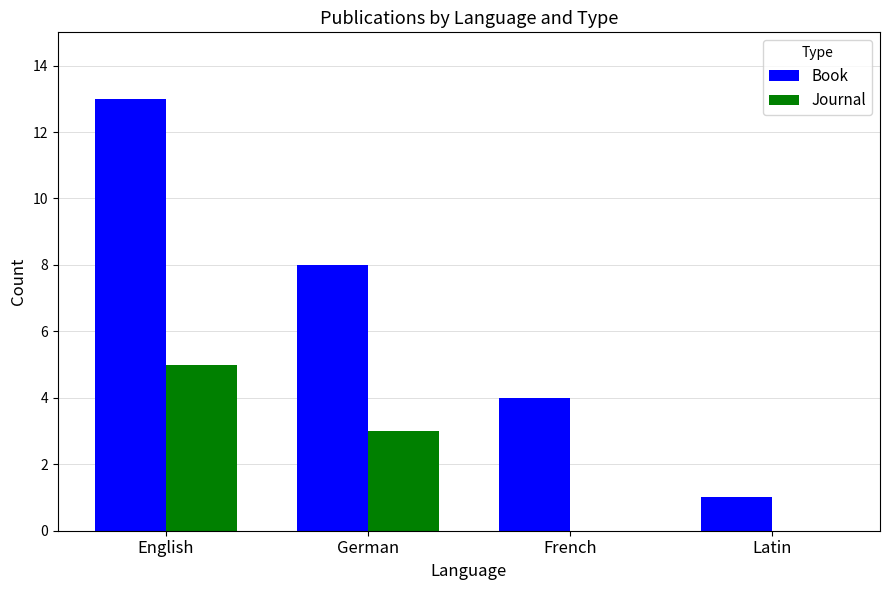

Where is Book nearest to the value 7?

German